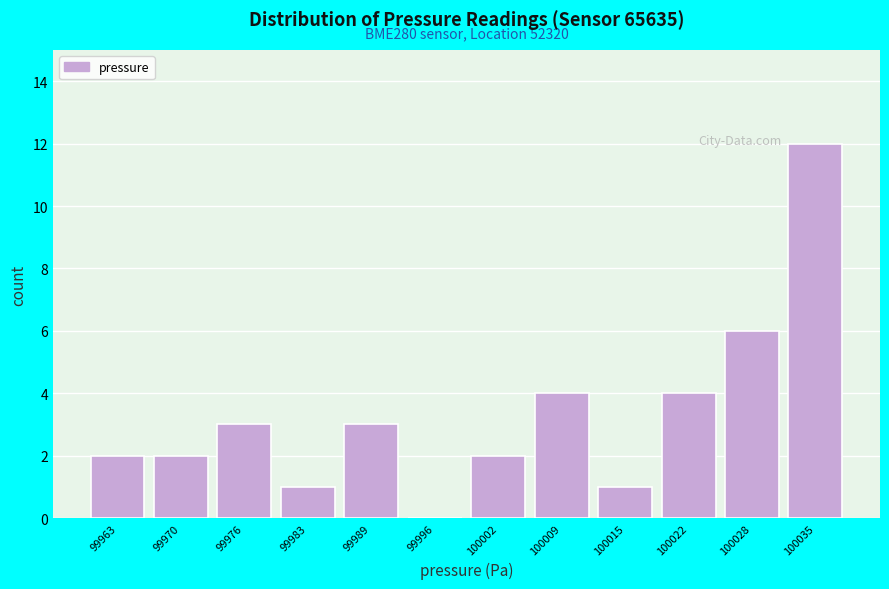

Which range on the x-axis has the tallest bar?

100031 to 100038